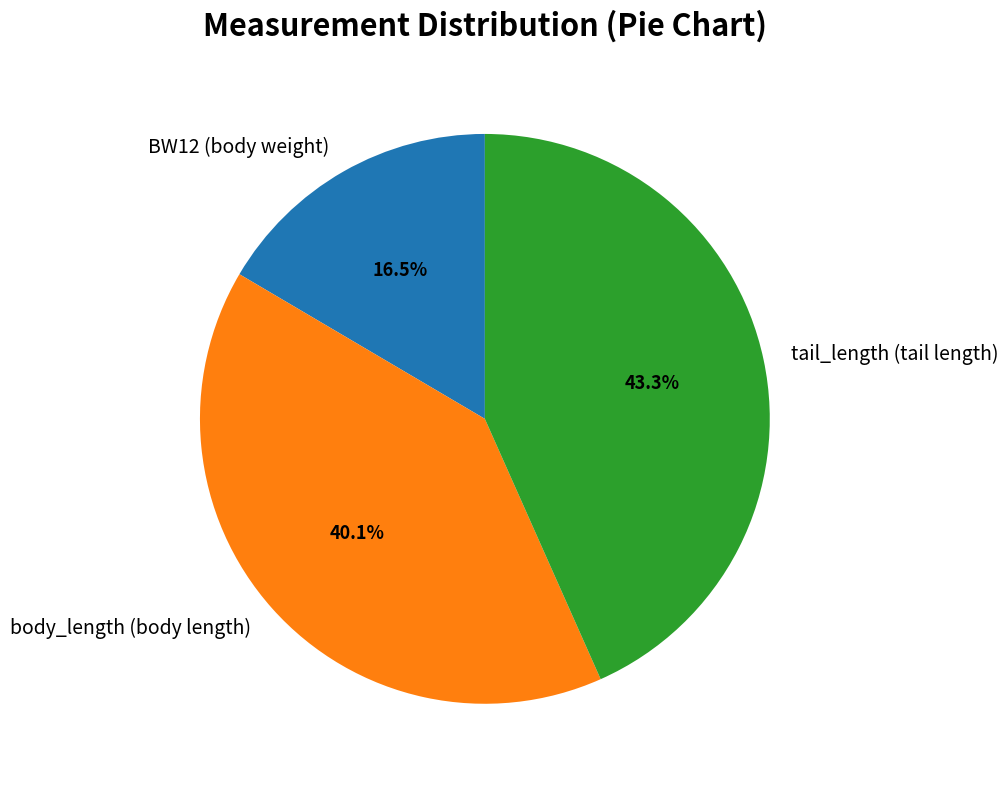

Rank the categories by value from highest to lowest.

tail_length (tail length), body_length (body length), BW12 (body weight)